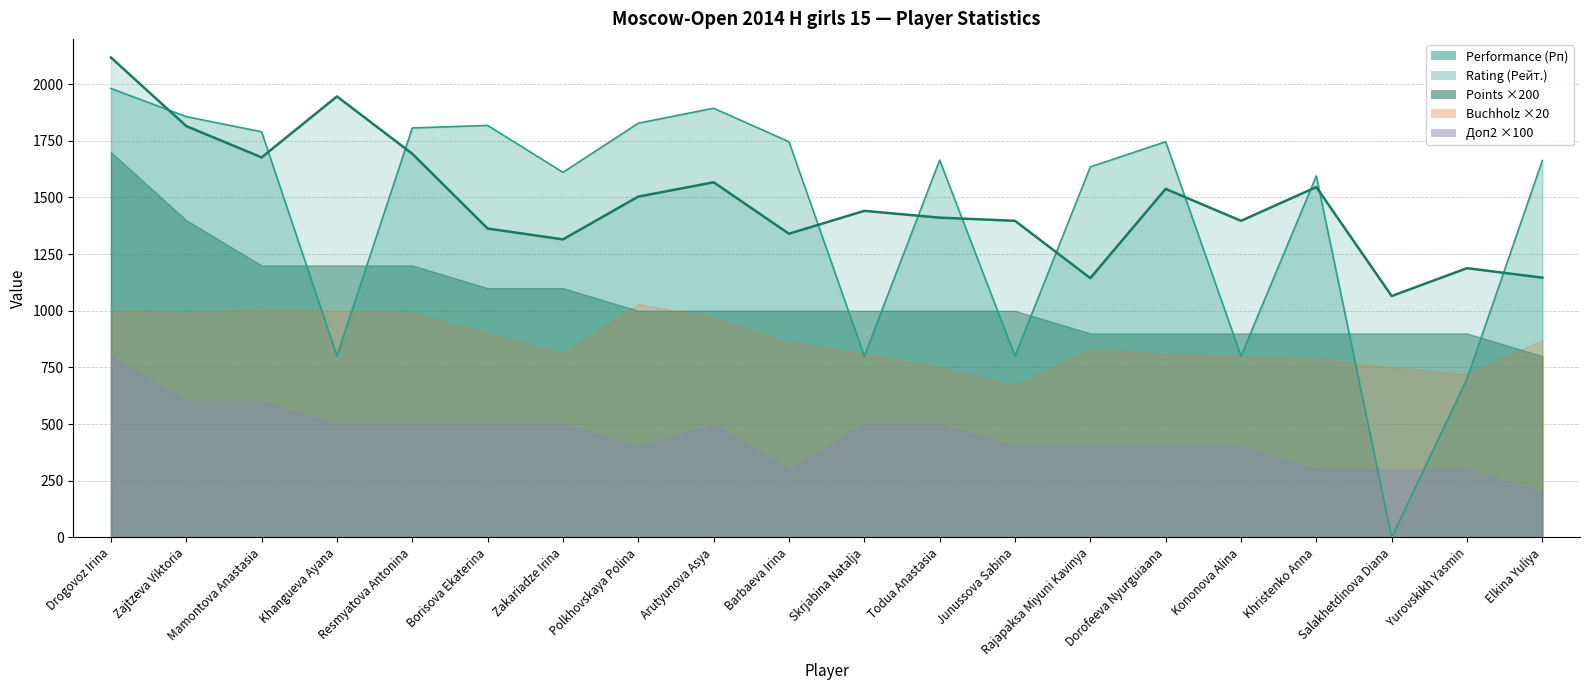

The Points (Очки) series shows 6.5 at Khristenko Anna. True or false?

False